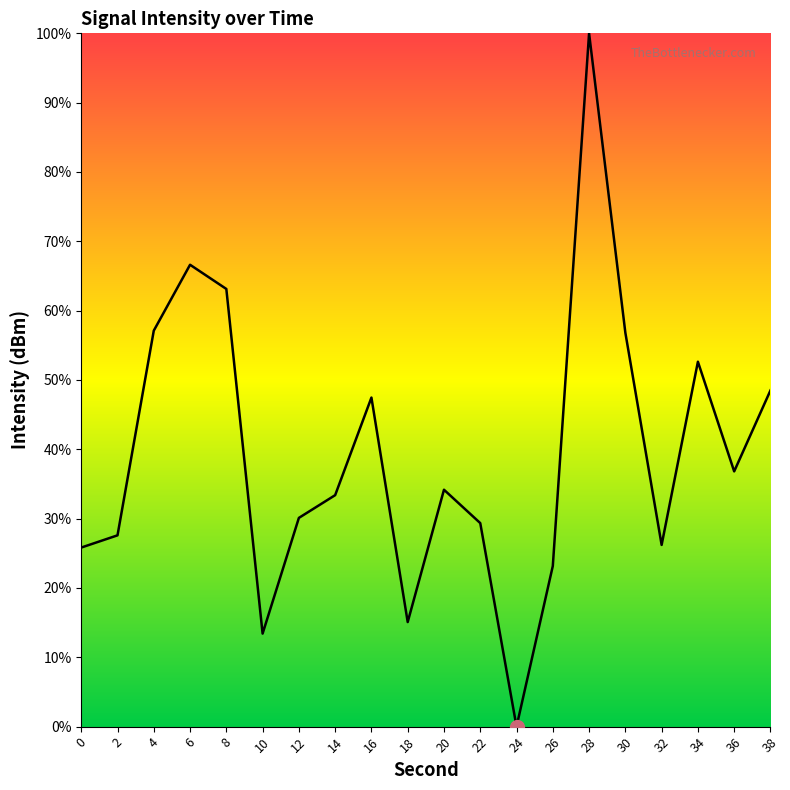

Read the value at 38.

48.5